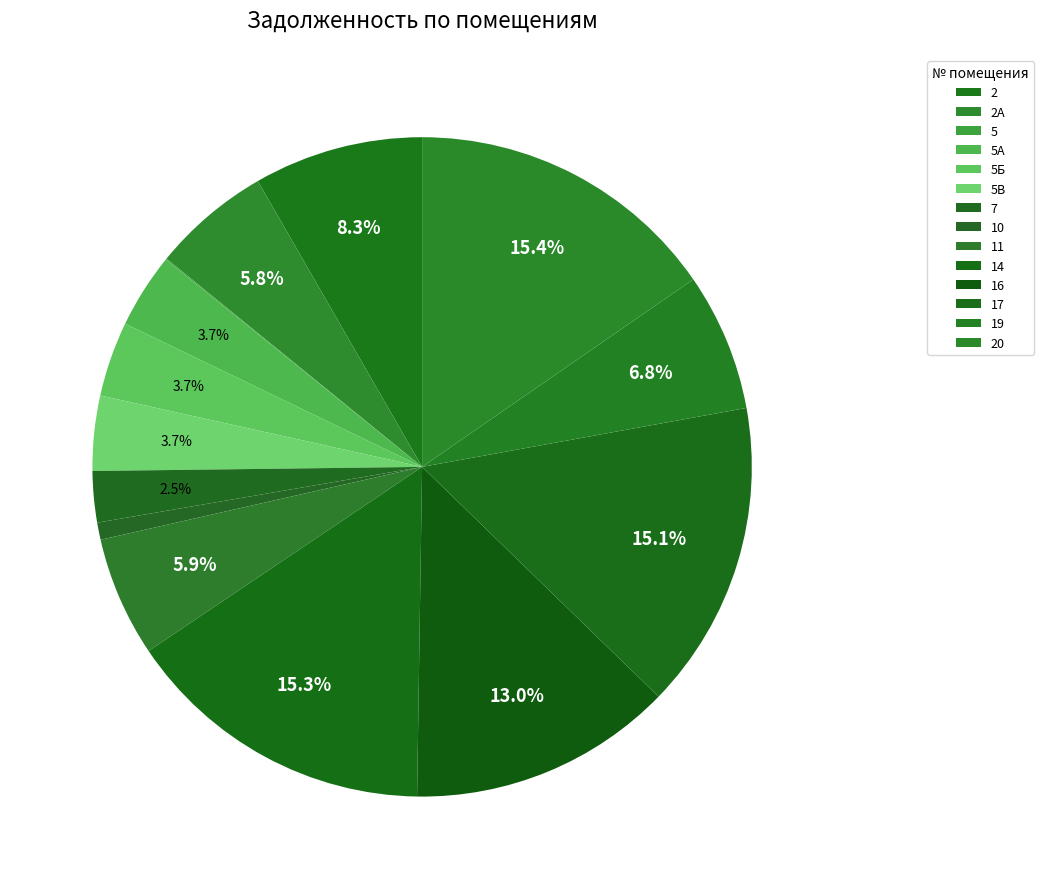

Count the number of slices in the pie.

14